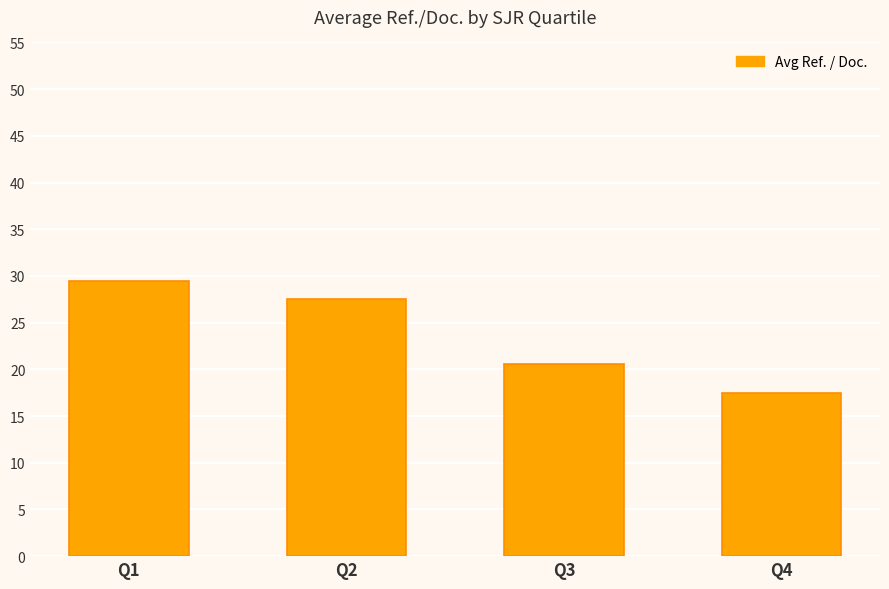

What is the difference between the second highest and second lowest values?

6.9